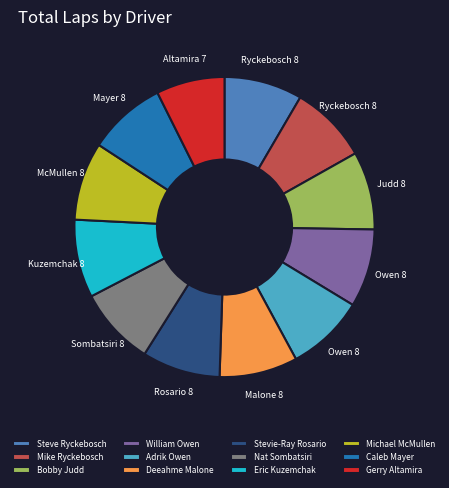

Which slice is the smallest?

Gerry Altamira